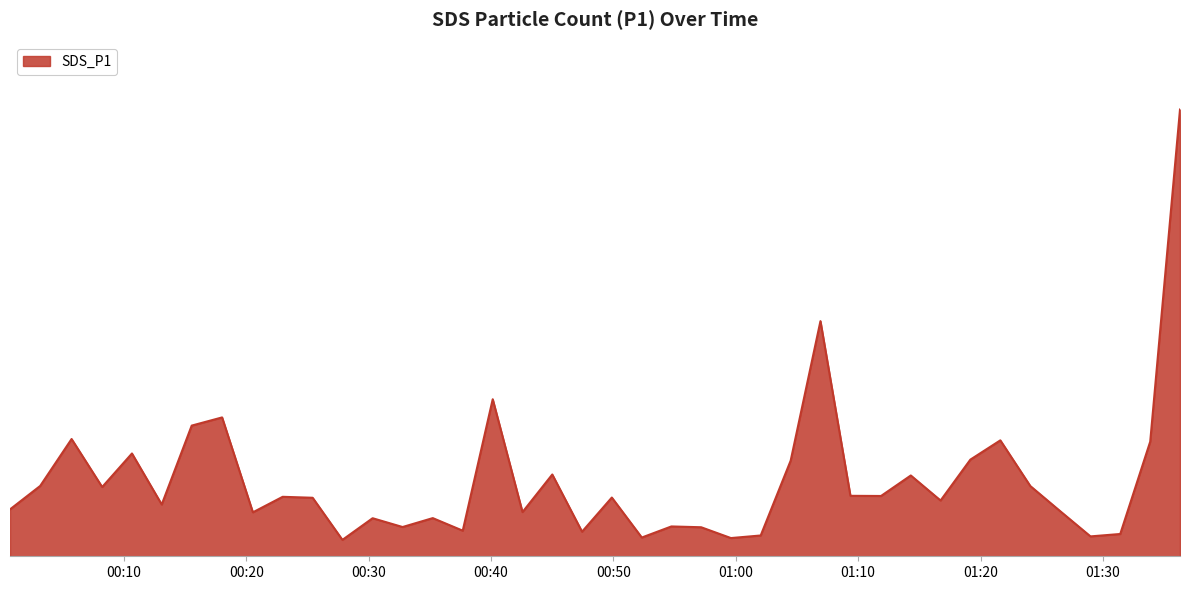

Does the chart display data point markers on the line(s)?

No